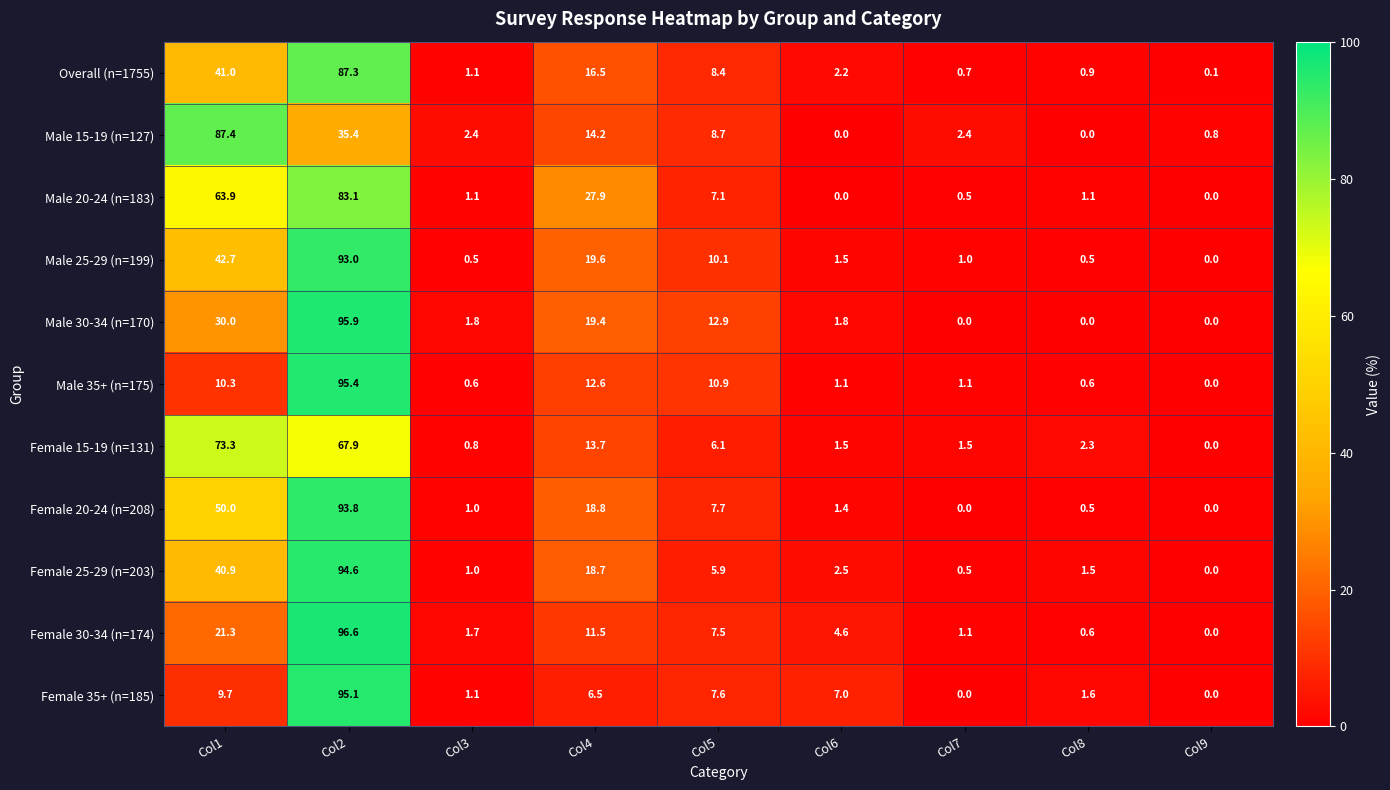

List the series in order of their peak value, lowest first.

Female 15-19 (n=131), Male 20-24 (n=183), Overall (n=1755), Male 15-19 (n=127), Male 25-29 (n=199), Female 20-24 (n=208), Female 25-29 (n=203), Female 35+ (n=185), Male 35+ (n=175), Male 30-34 (n=170), Female 30-34 (n=174)